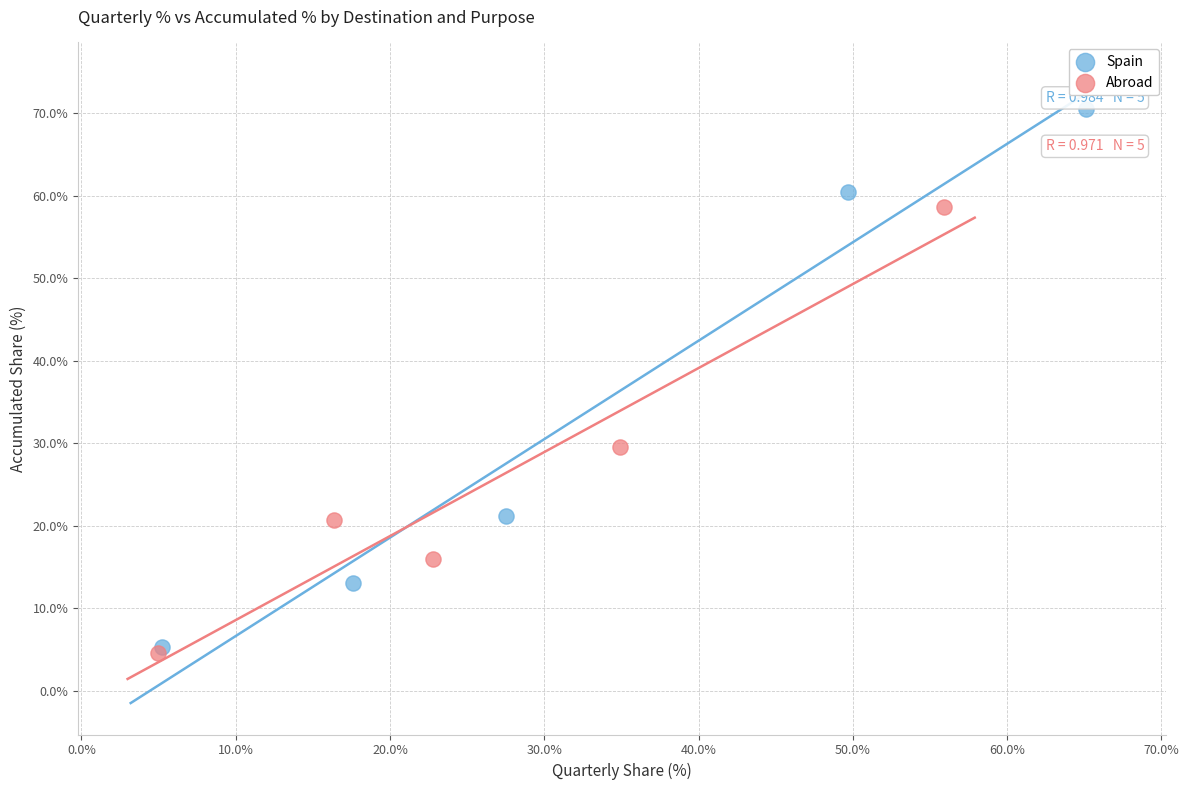

Which series contains the lowest Y value?

Abroad